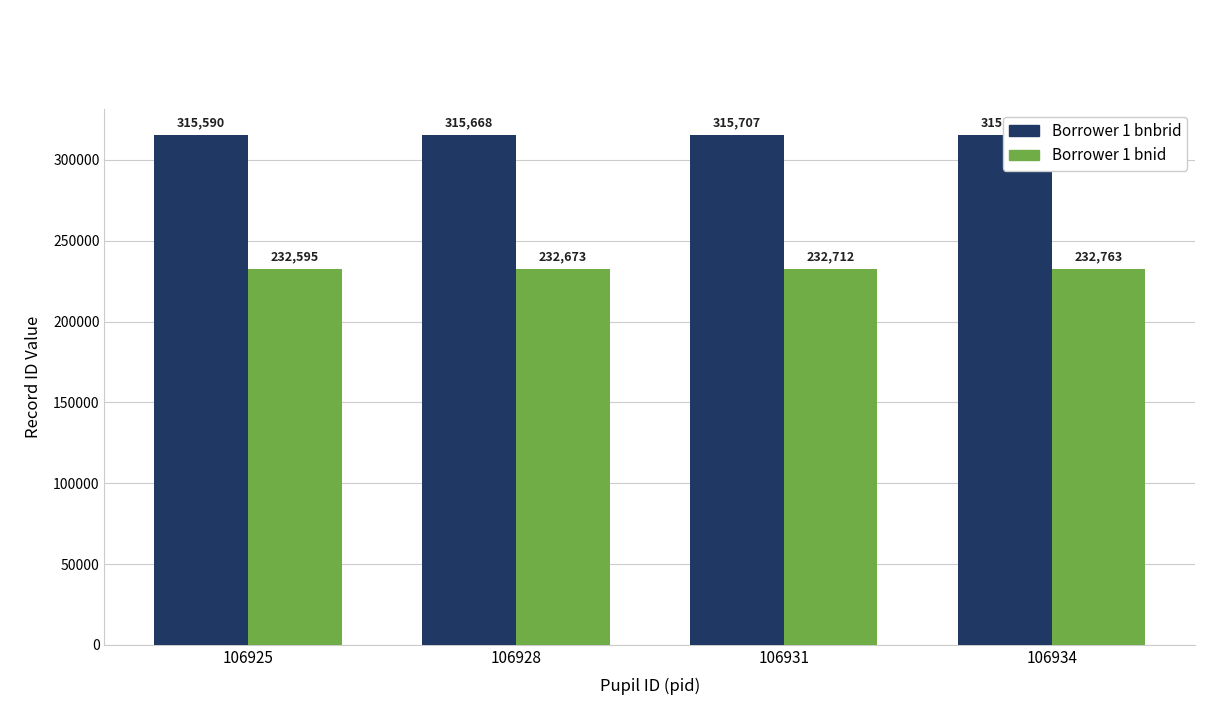

How many bars are there in each group?

2